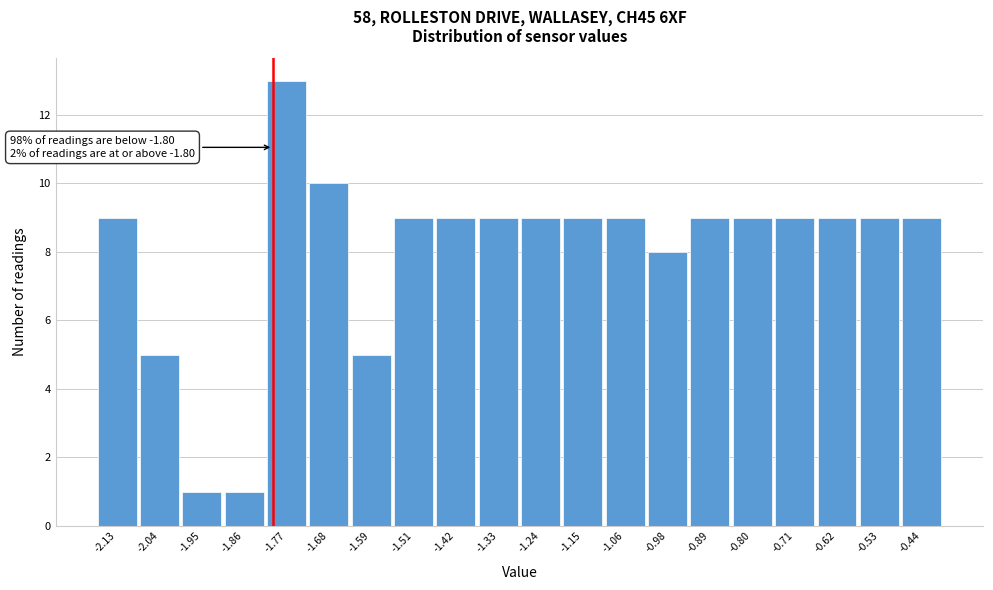

Which range on the x-axis has the tallest bar?

-1.82 to -1.73